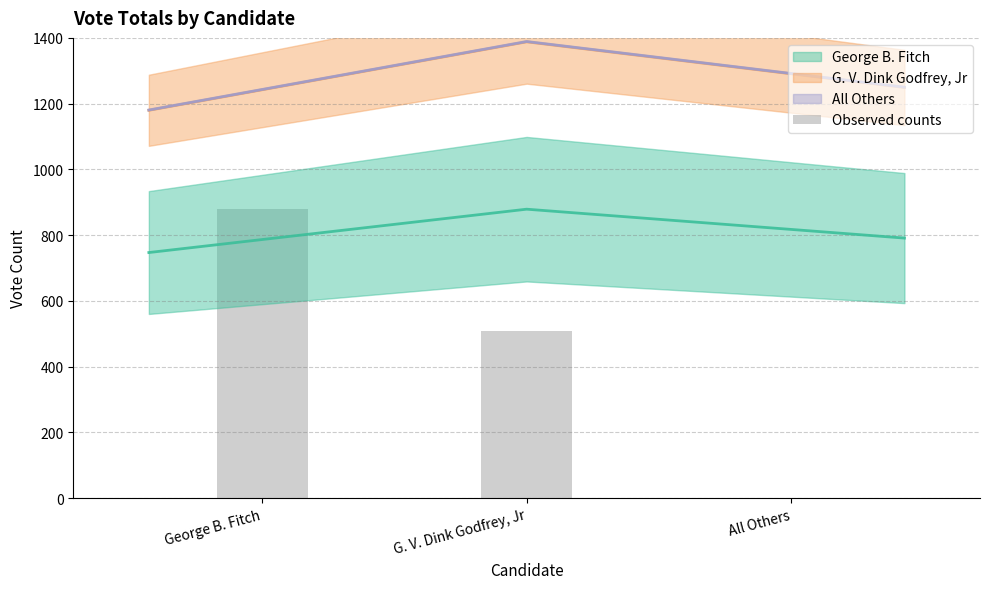

Reading left to right, list all the values displayed in this chart.

George B. Fitch (line): 747.1	879.0	791.1
G. V. Dink Godfrey, Jr (line): 1179.8	1388.0	1249.2
All Others (line): 1180.6	1389.0	1250.1
Observed counts: 879.0	509.0	1.0